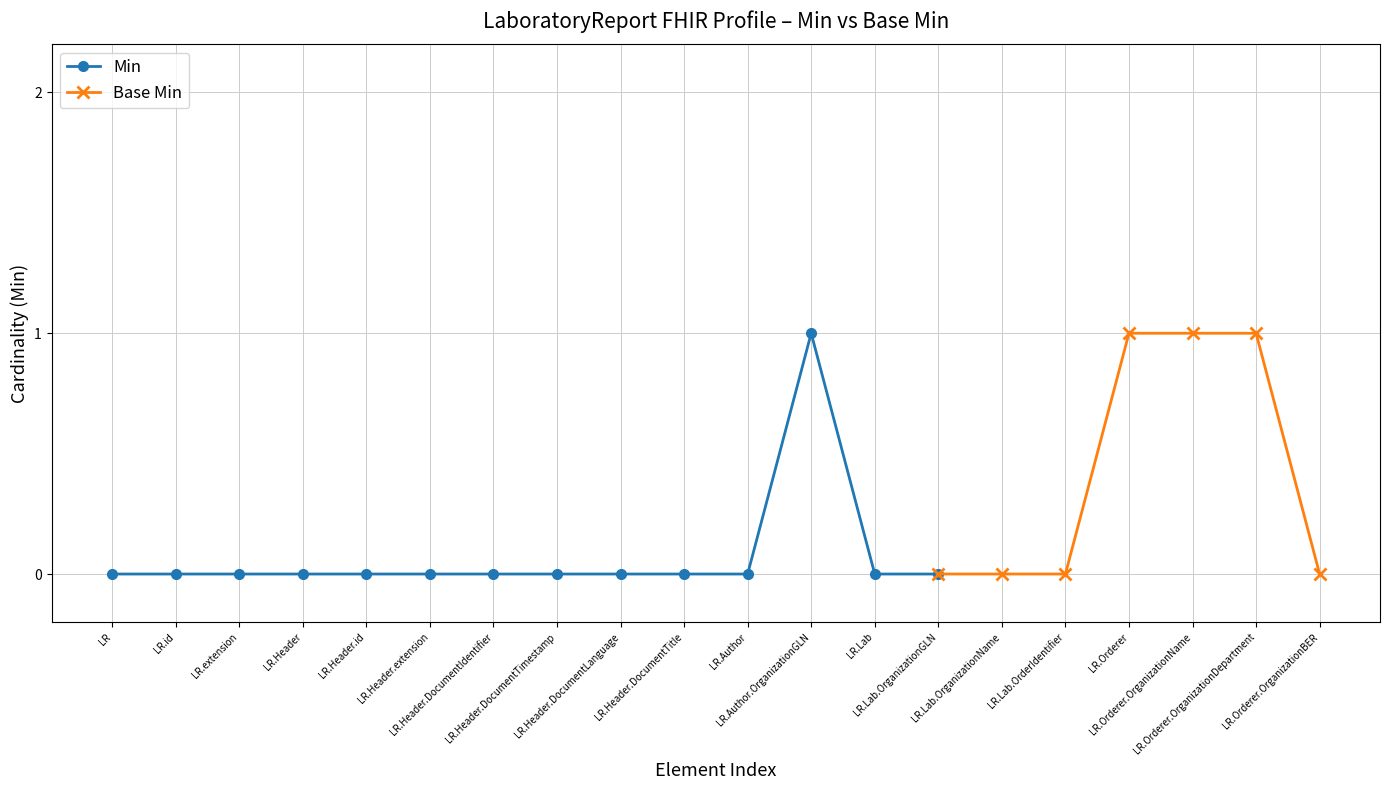

What is the value of the Min point at the 12th from the left?

1